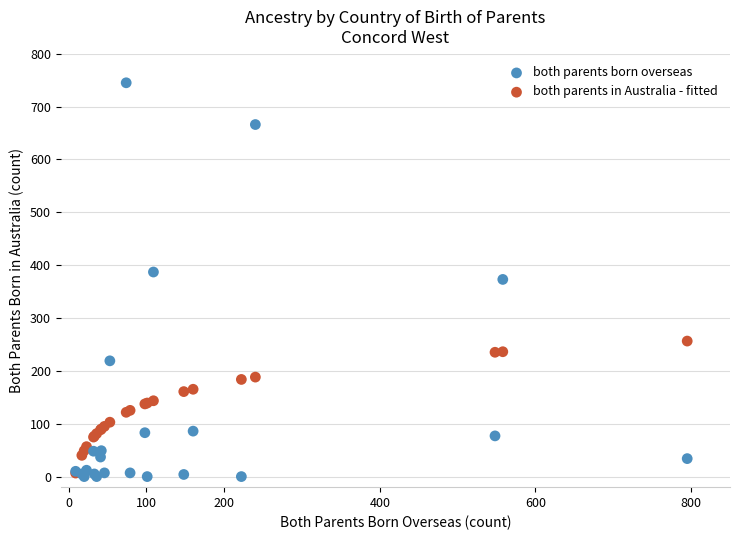

What are all the series names shown in the legend?

both parents born overseas, both parents in Australia - fitted